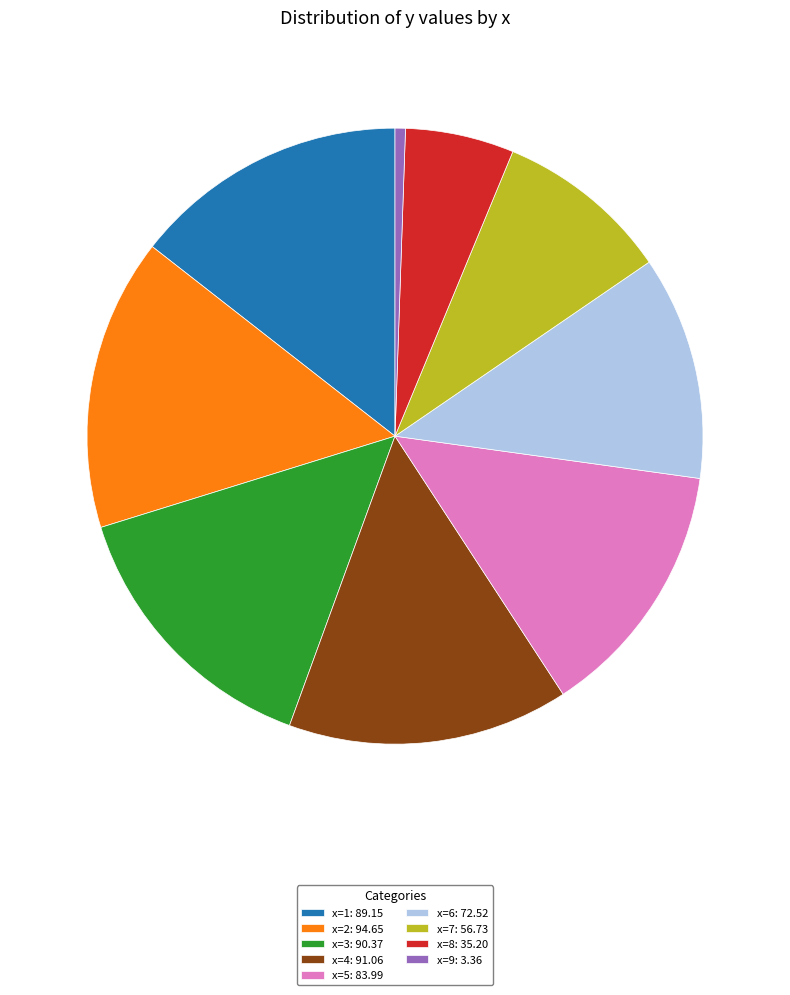

Between x=9: 3.36 and x=1: 89.15, which is larger?

x=1: 89.15